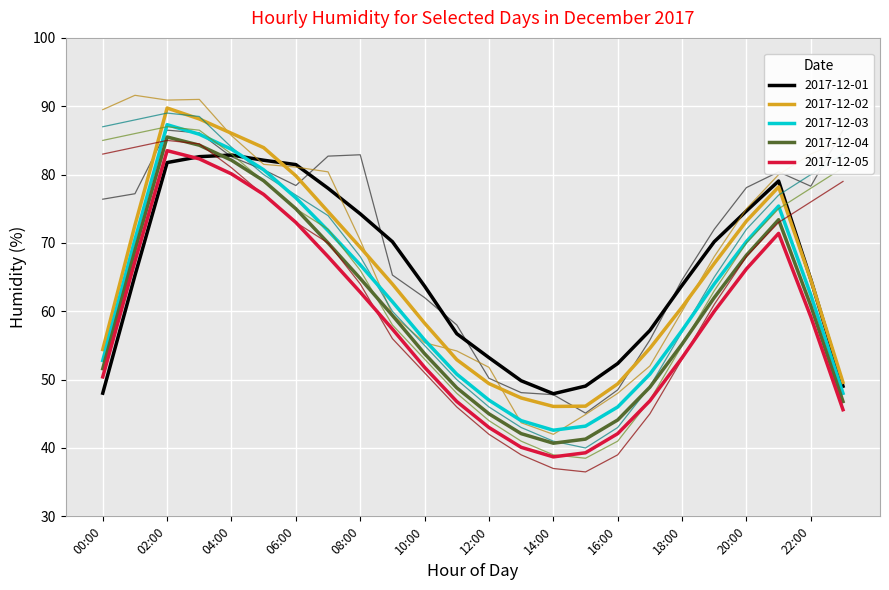

True or false: 2017-12-02 has more than 1 interior local peaks.

True